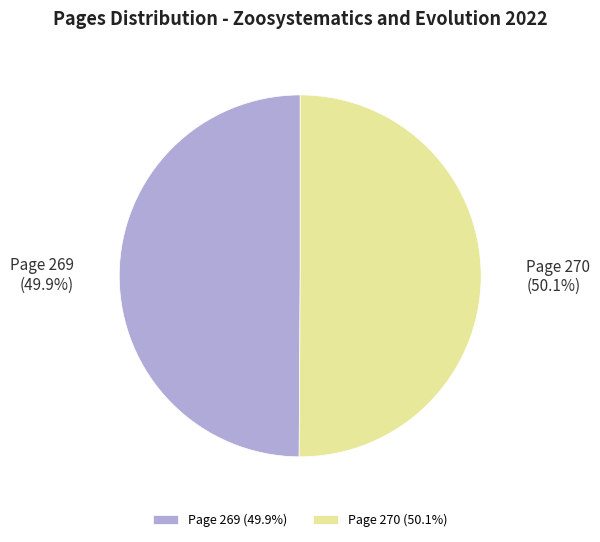

Approximately how many times larger is the value at Page 269 (49.9%) compared to Page 270 (50.1%)?

1.0